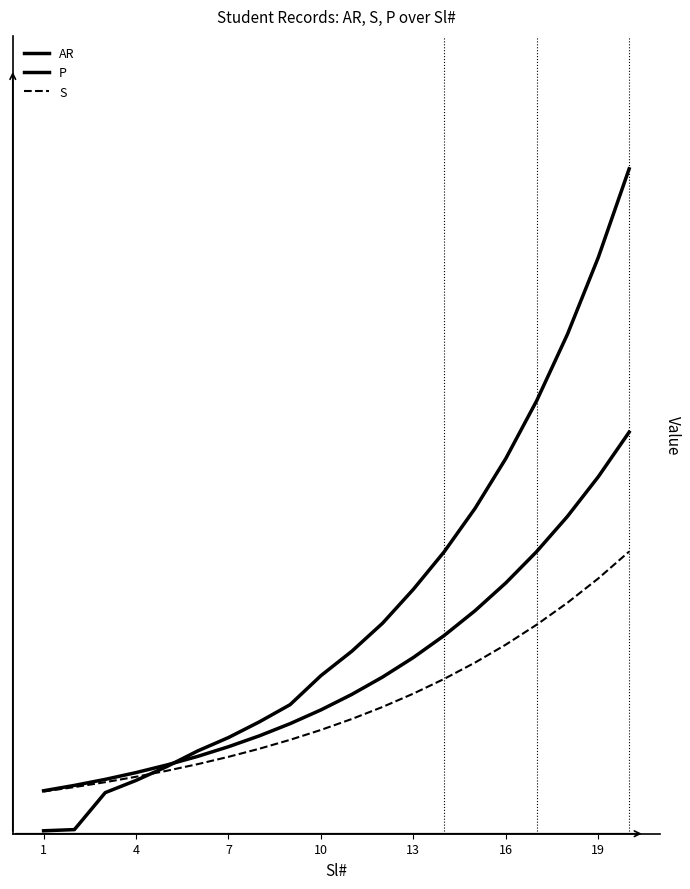

Does the chart have visible grid lines?

No